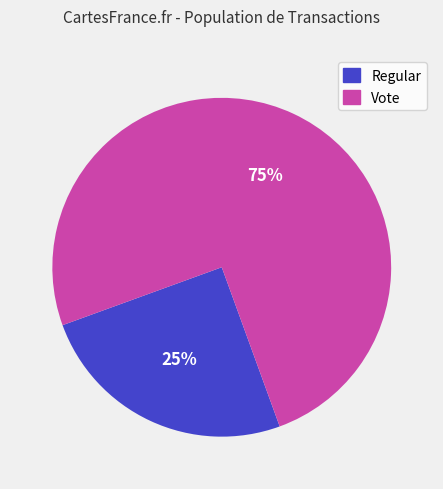

To the nearest percent, what is the average slice percentage?

50%